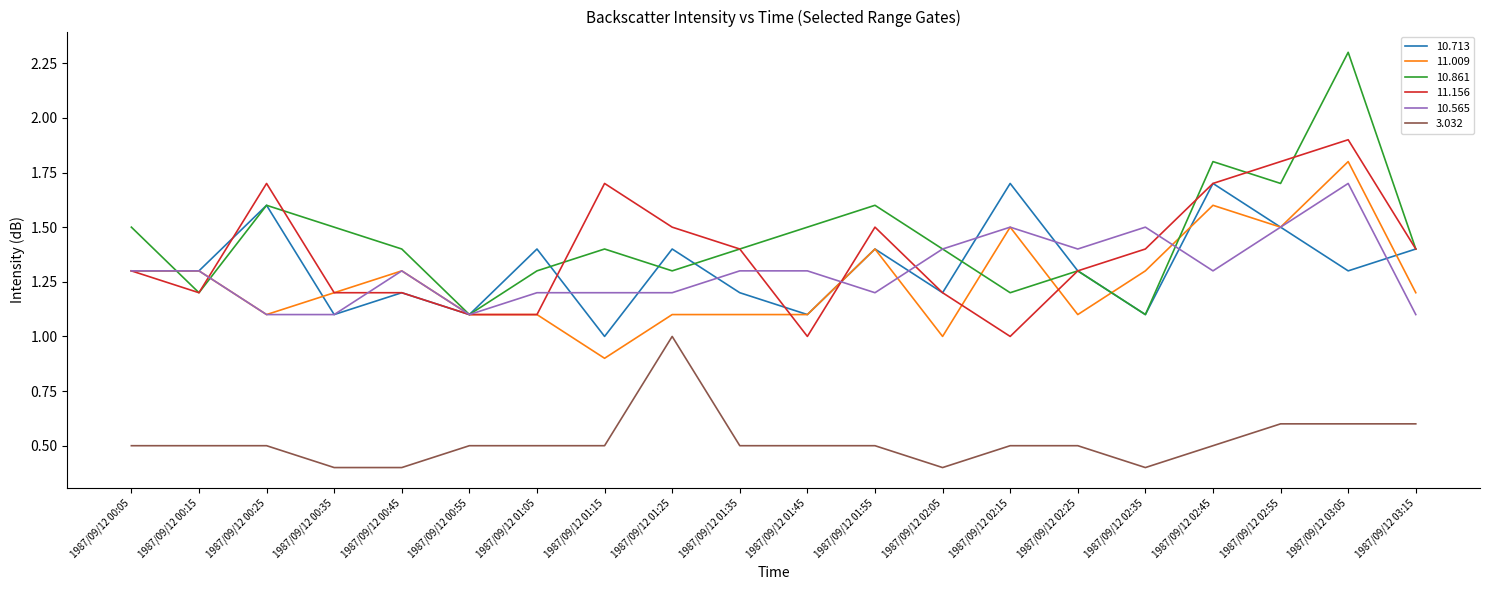

What position from the right is 1987/09/12 02:25?

6